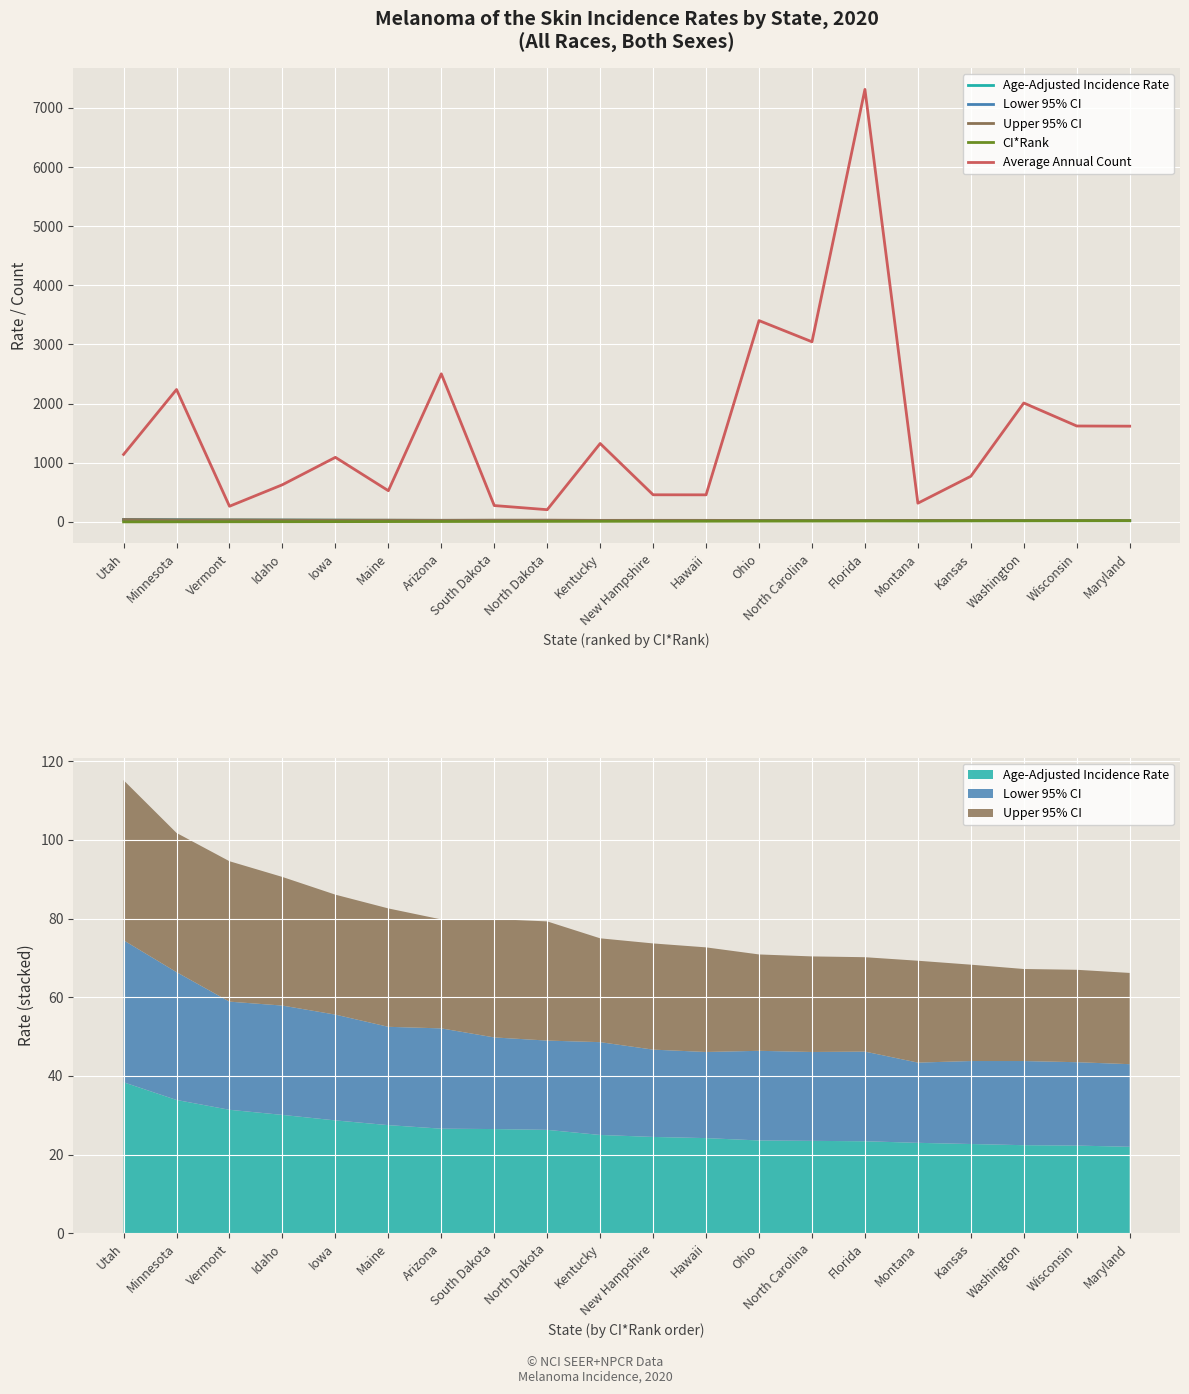

What are all the series names shown in the legend?

Age-Adjusted Incidence Rate, Lower 95% CI, Upper 95% CI, CI*Rank, Average Annual Count